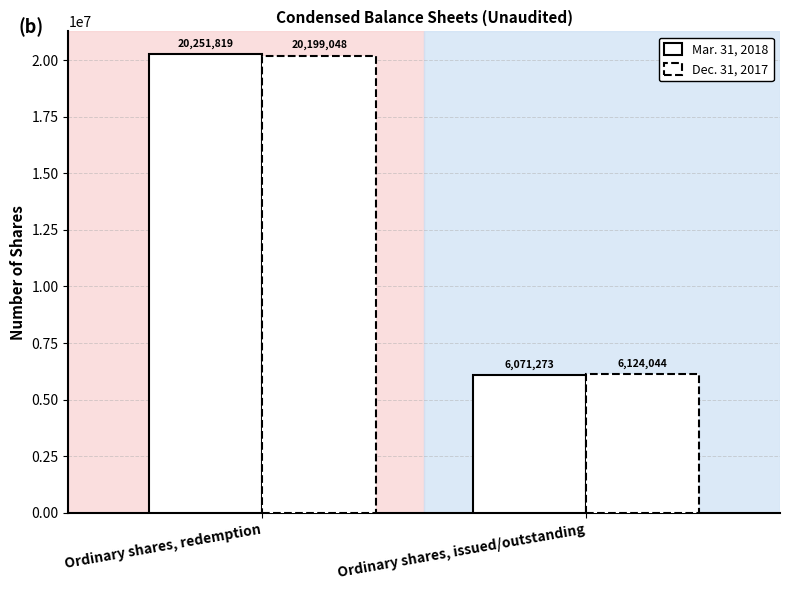

What is the label of the 1st bar from the left?

Ordinary shares, redemption